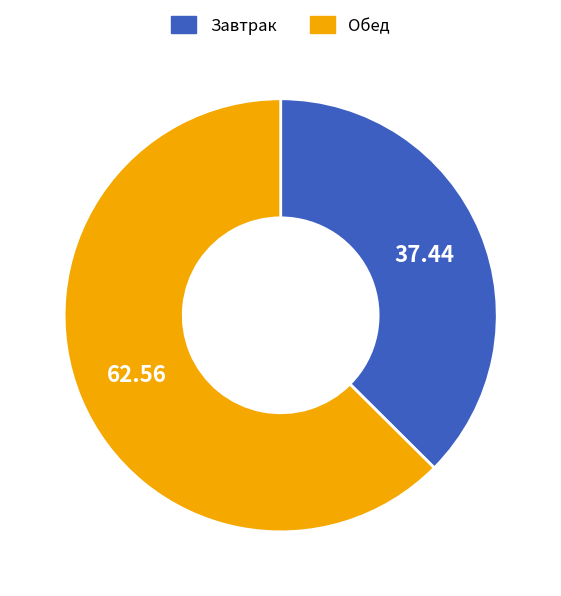

Does any single category account for the majority?

Yes